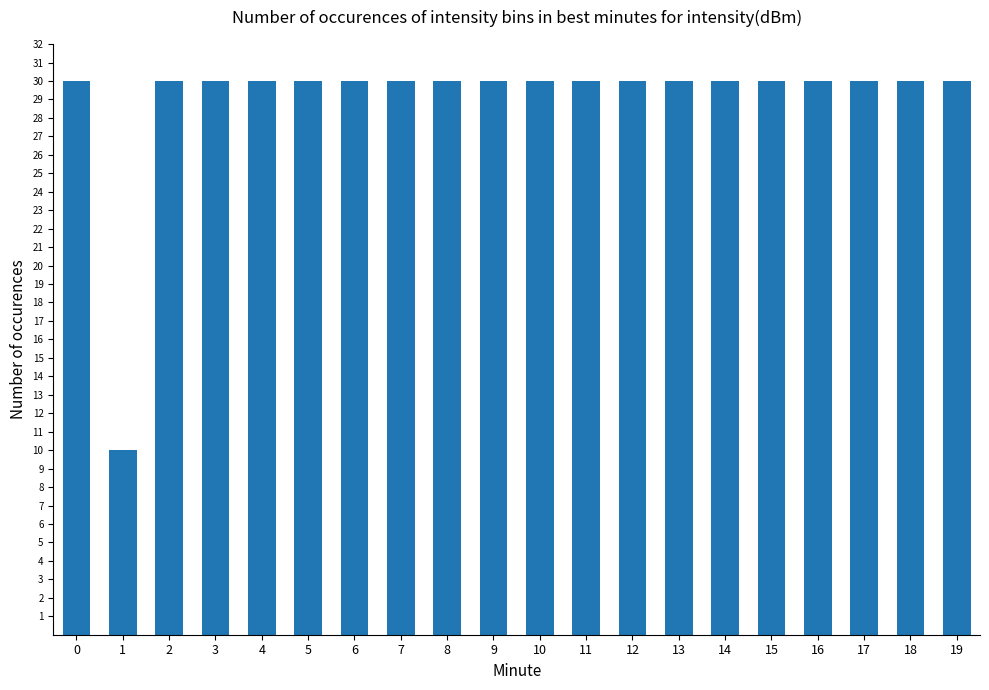

Approximately how many times larger is the value at 8 compared to 6?

1.0